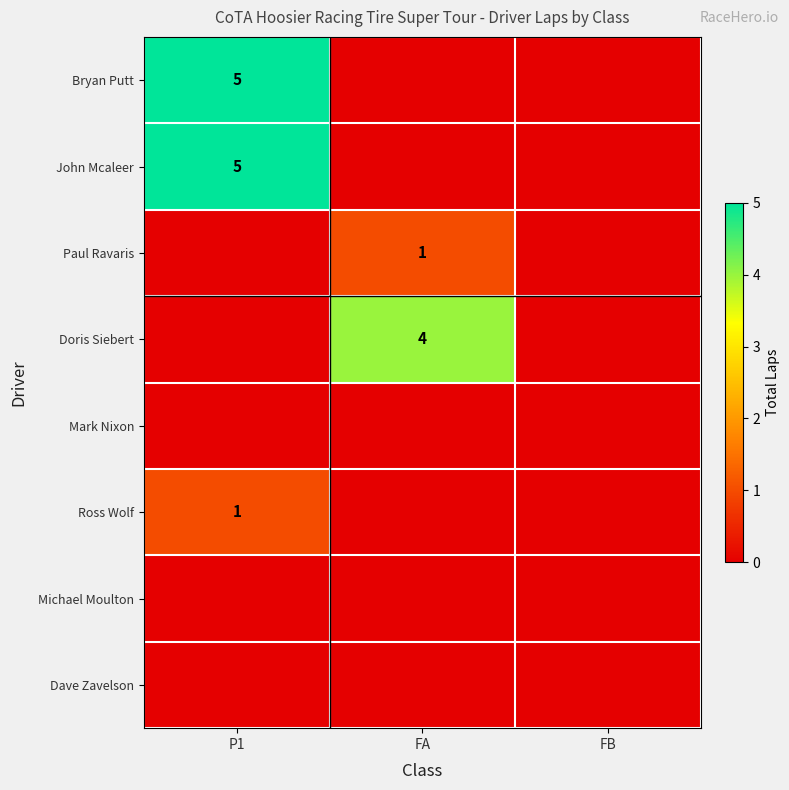

At how many categories does at least one series exceed 0?

2